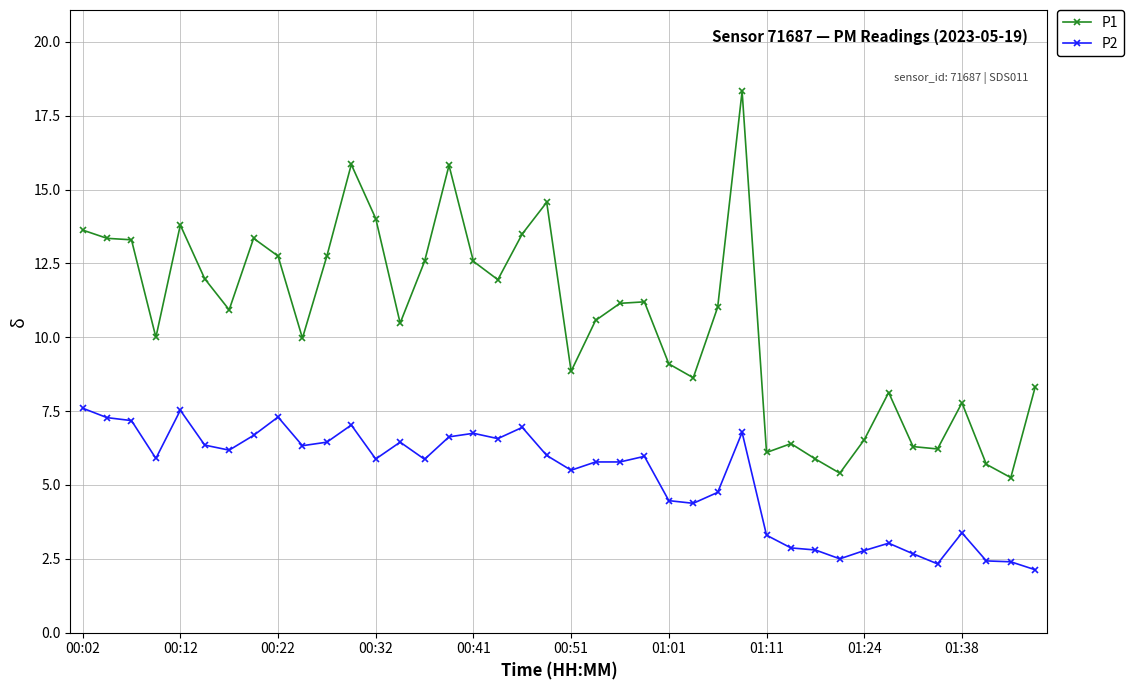

Which series has the widest spread of values?

P1